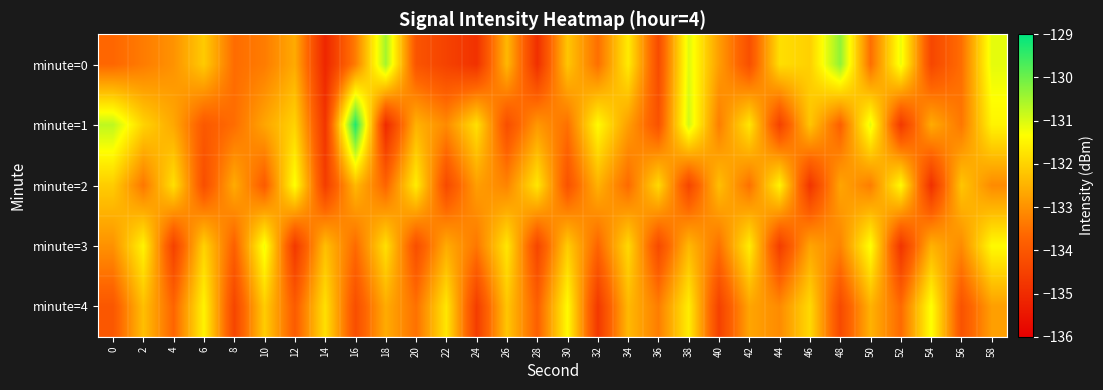

Which series has the widest spread of values?

minute=1